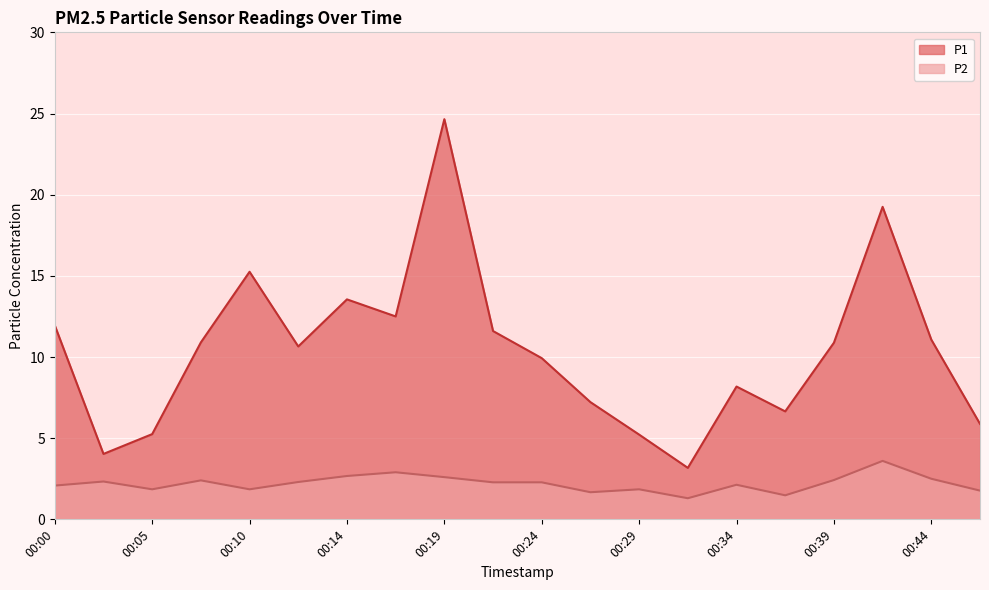

Does the chart display data point markers on the line(s)?

No